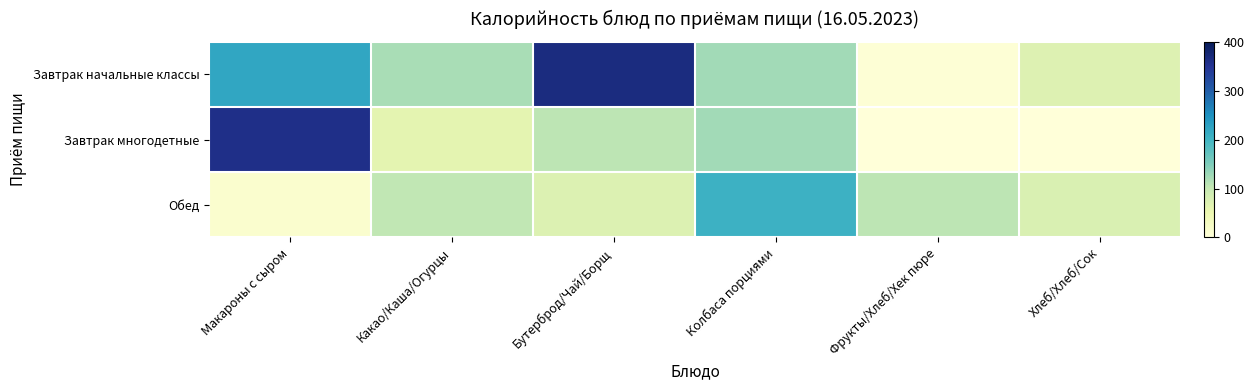

Which series changed the most between Макароны с сыром and Колбаса порциями?

Завтрак многодетные